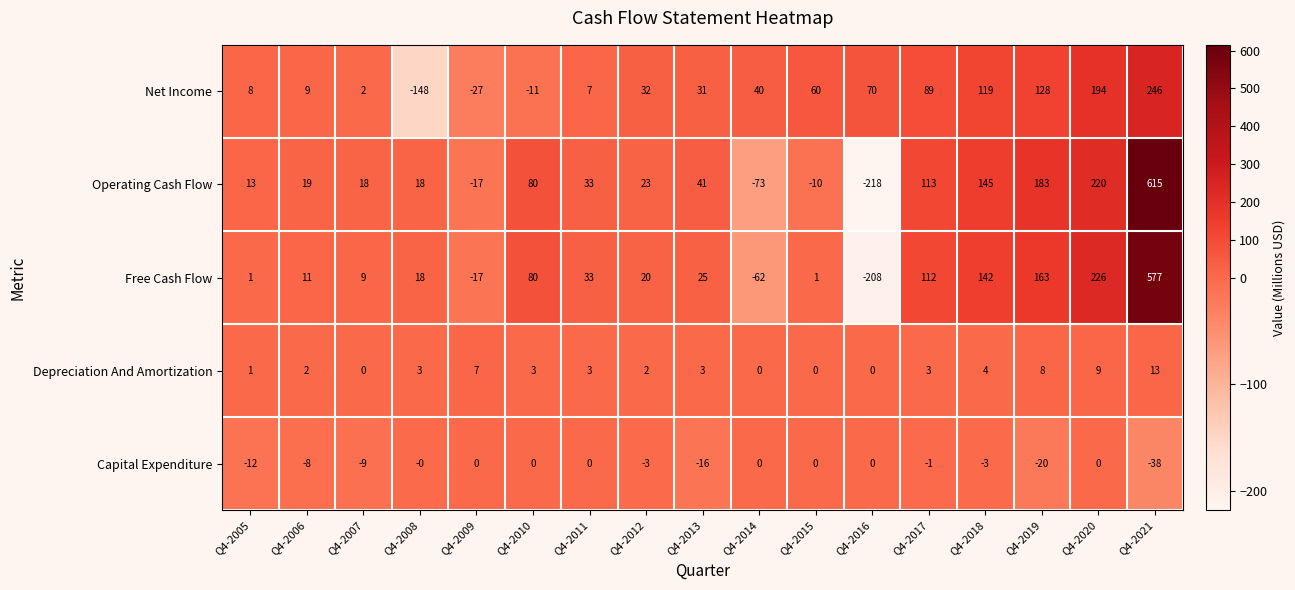

What is the difference between the highest and lowest values at Q4-2018?

148